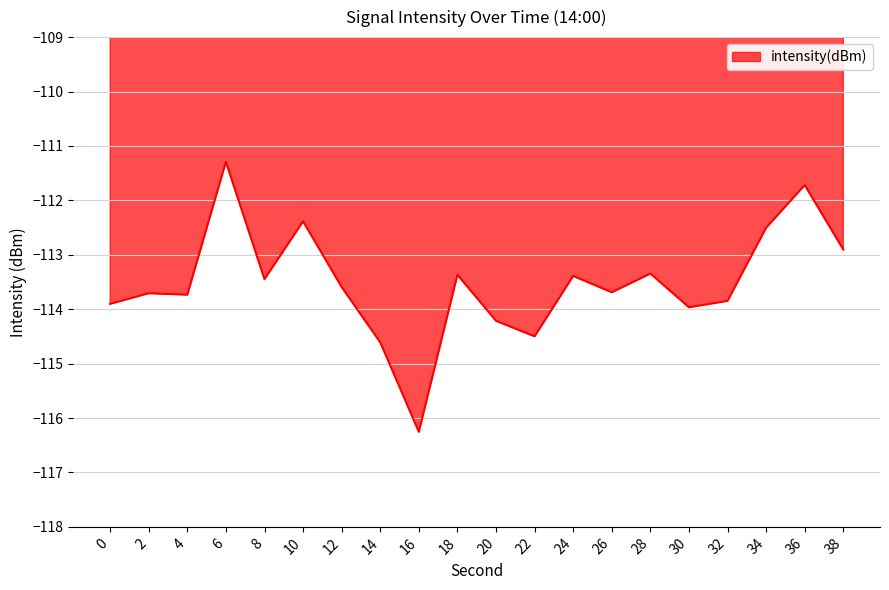

How many lines are shown in the chart?

1